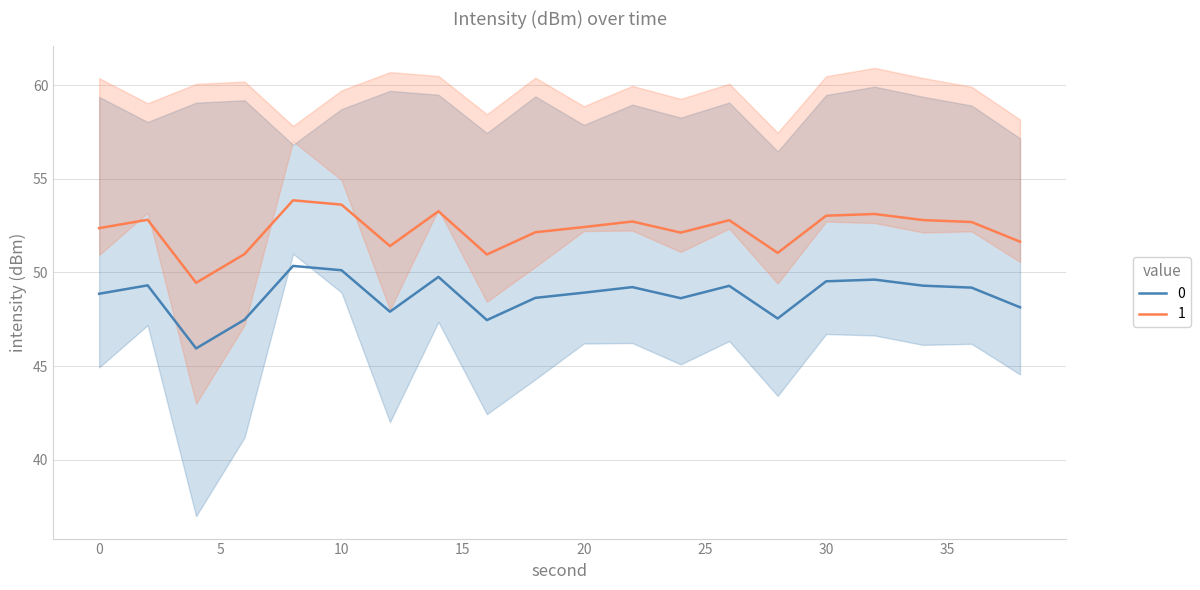

The value at 26 is 49.3. True or false?

True